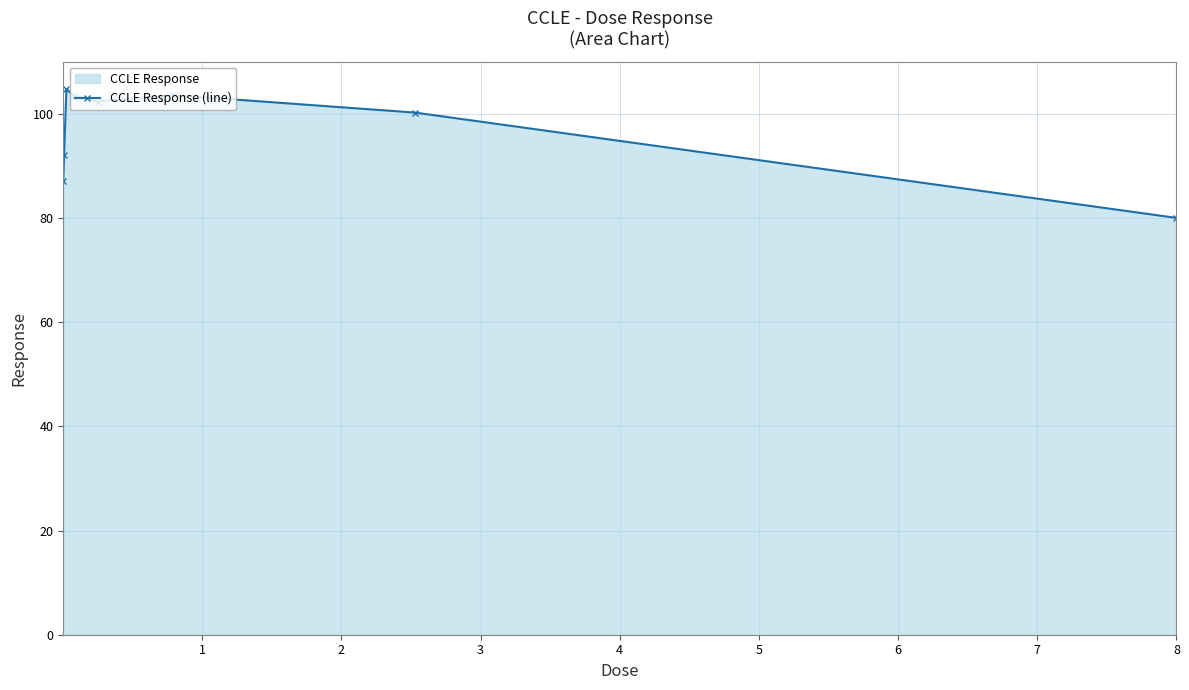

What is the value of the 3rd point from the left?

104.7